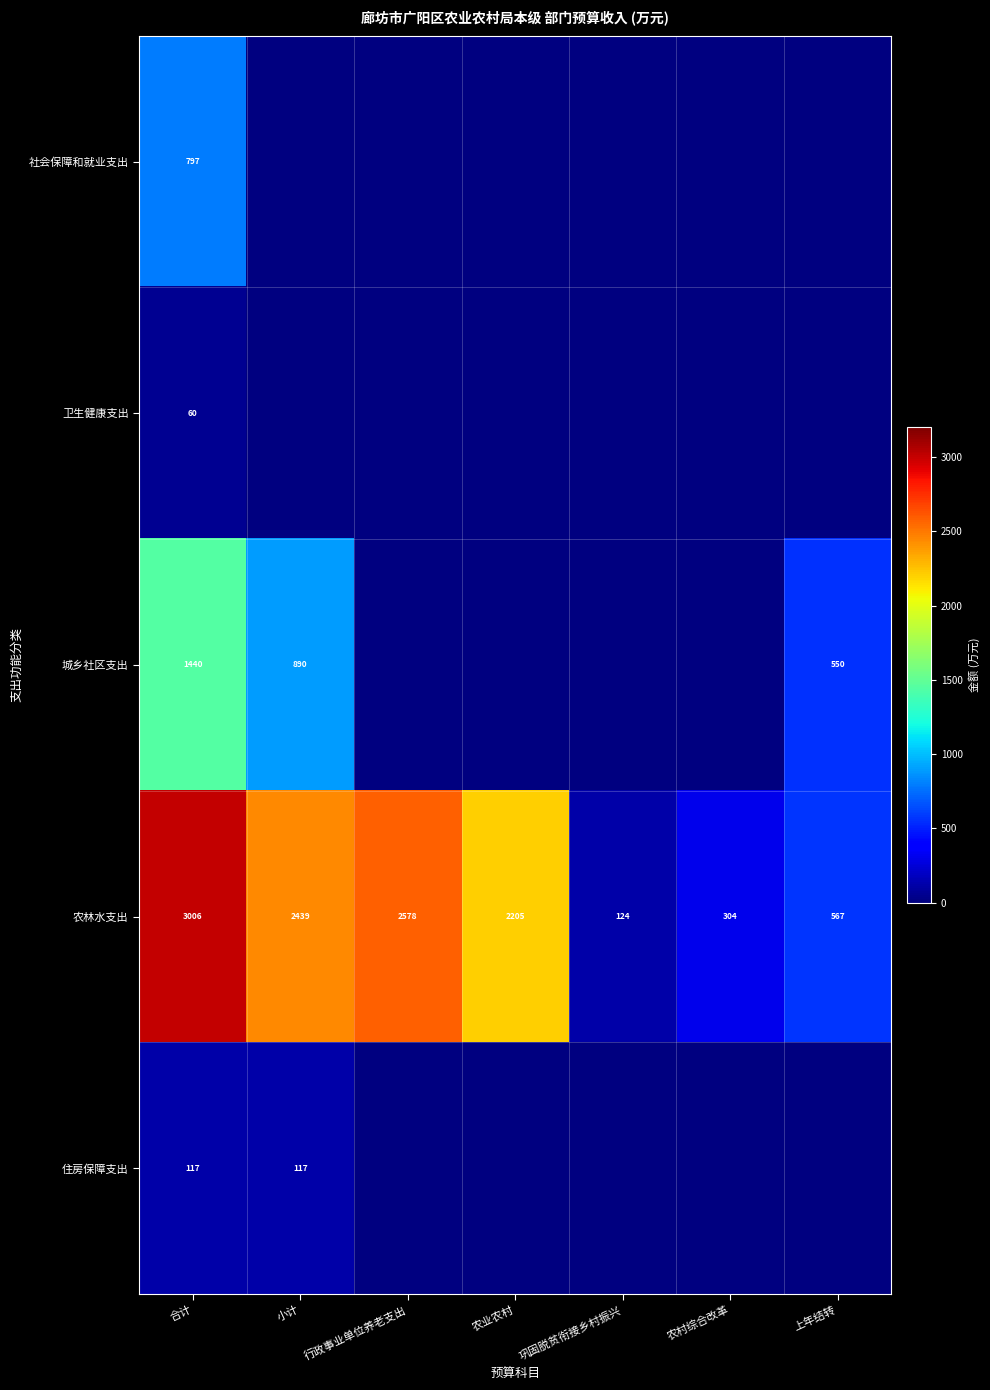

Which category has the highest value across all series?

合计